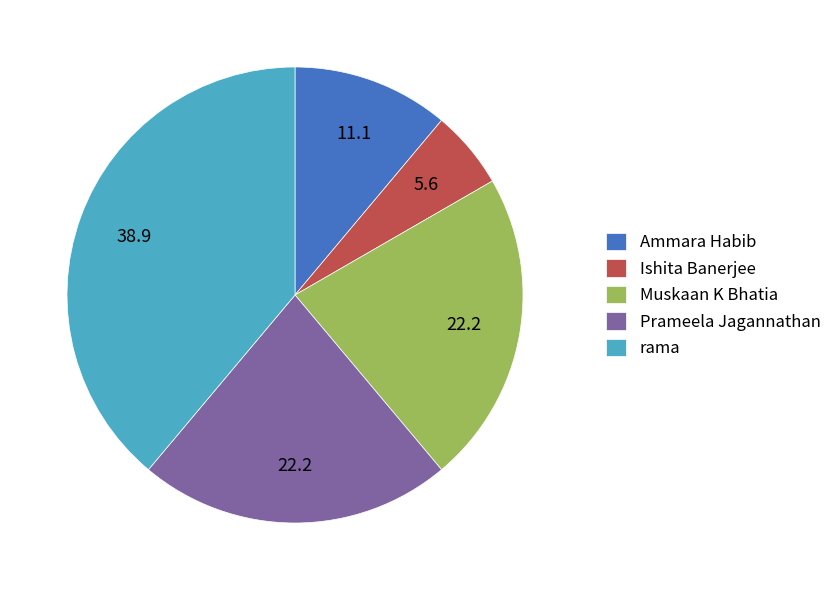

Which category has the smallest portion of the pie?

Ishita Banerjee